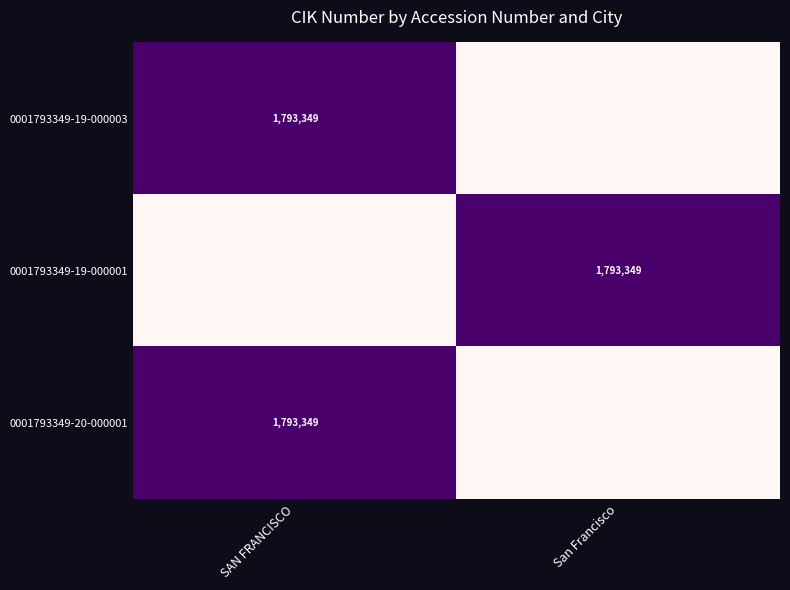

What is the spread (max minus min) of values at San Francisco?

1793349